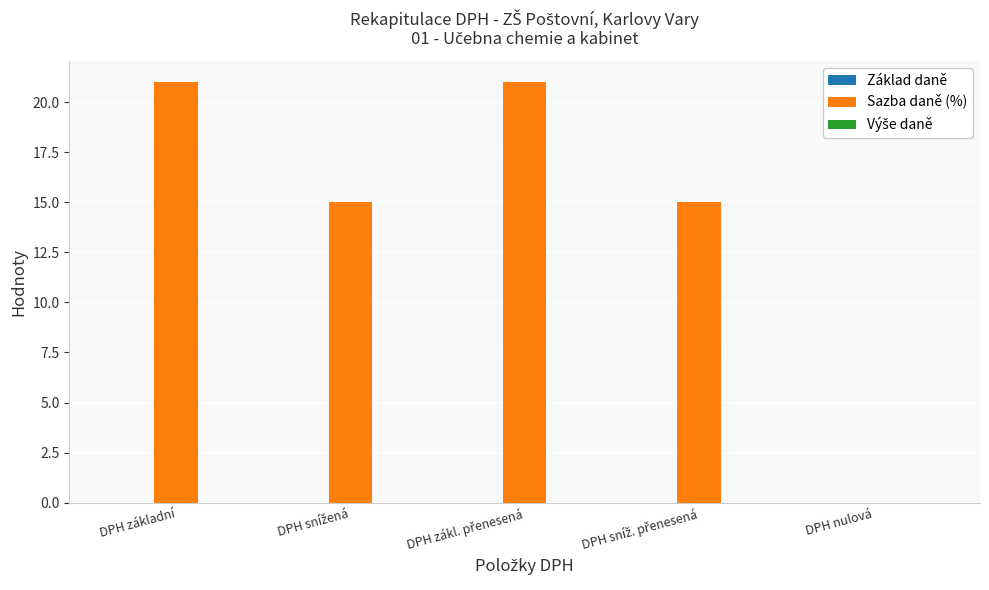

What is the sum of all values?

72